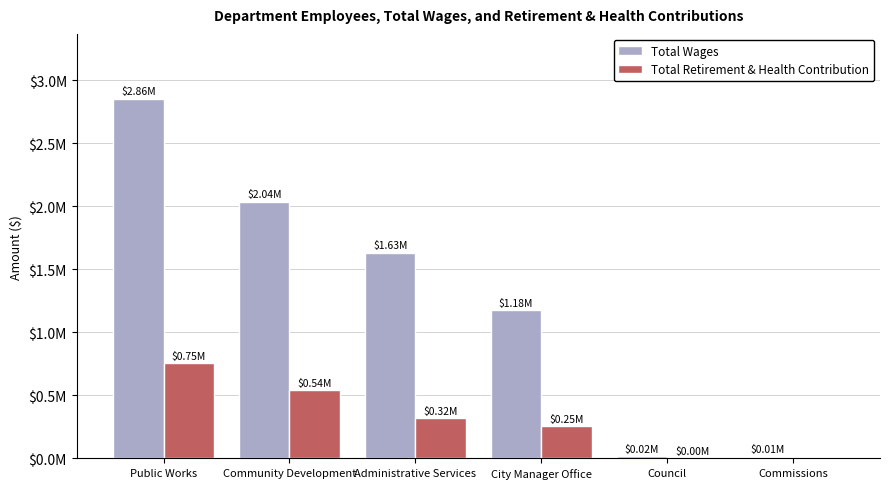

Is the value of Total Retirement & Health Contribution at Community Development greater than the value of Total Wages at Public Works?

No